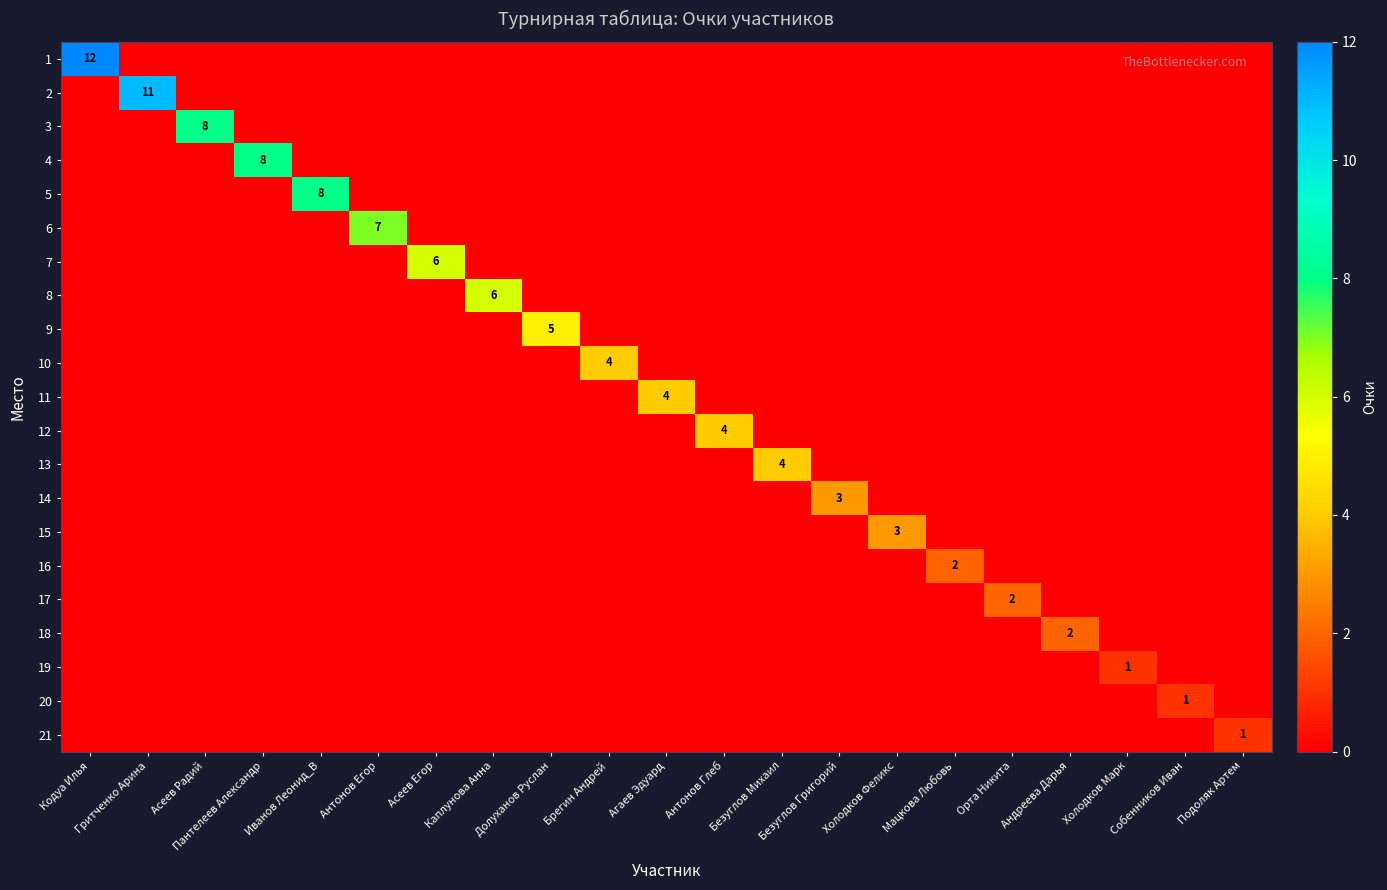

Count the number of categories in the chart.

21